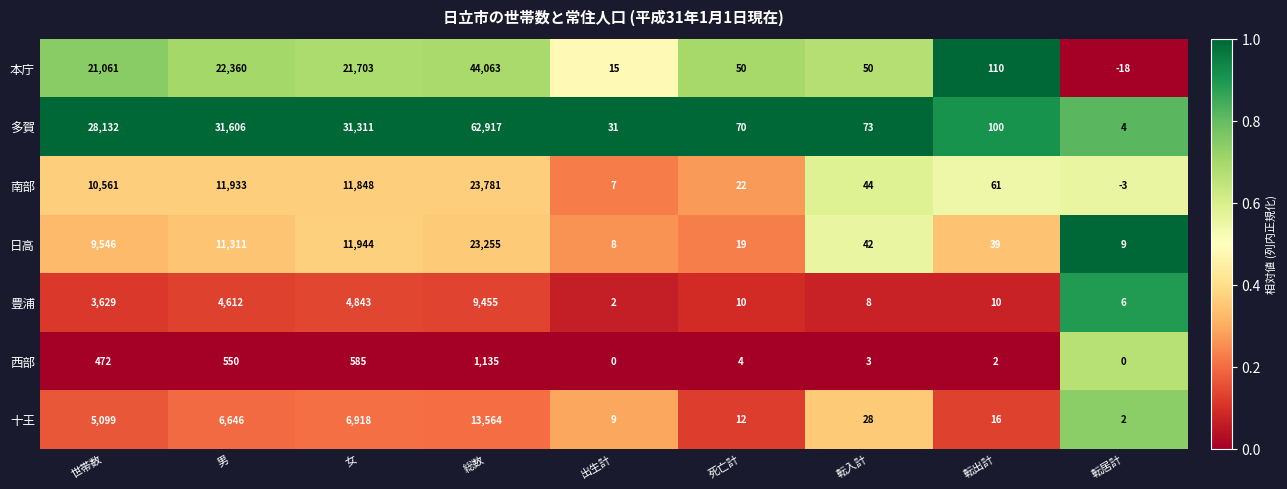

Is it true that 多賀 equals 73 at 転入計?

True